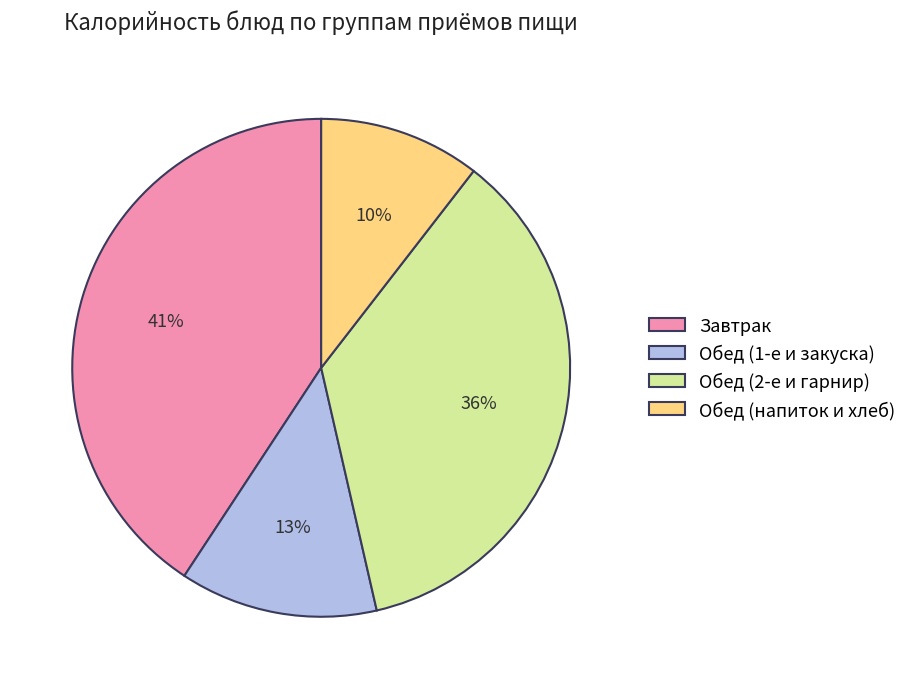

True or false: Обед (напиток и хлеб) accounts for 10% of the total.

True